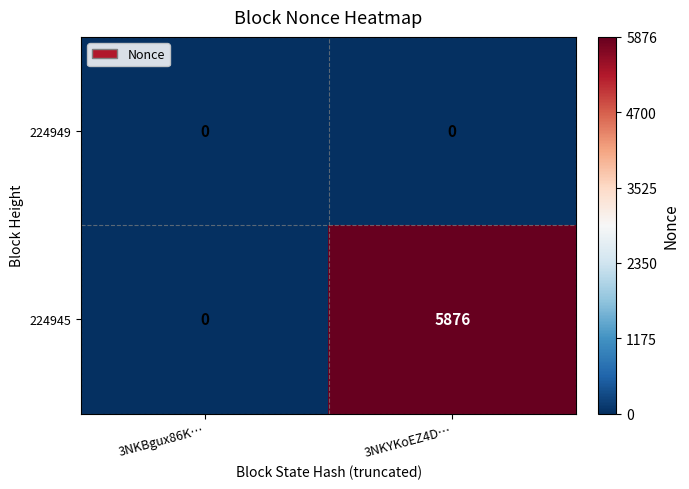

What is the difference between the 224945 values at 3NKYKoEZ4D… and 3NKBgux86K…?

5876